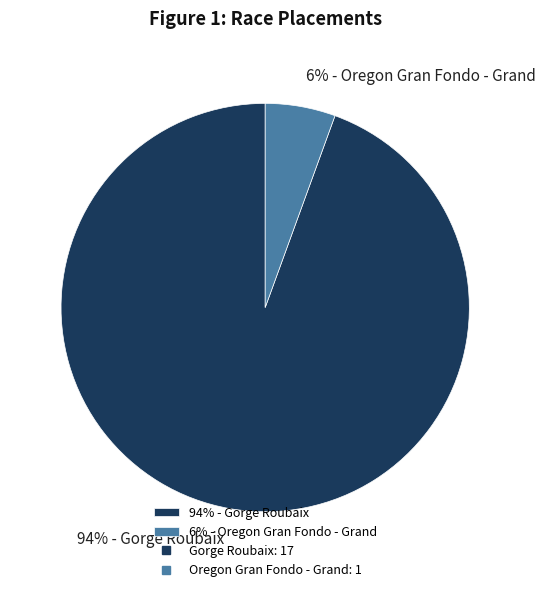

How many segments does this pie chart have?

2